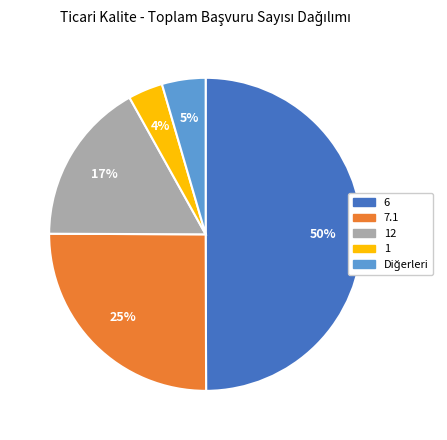

To the nearest percent, what is the average slice percentage?

20%